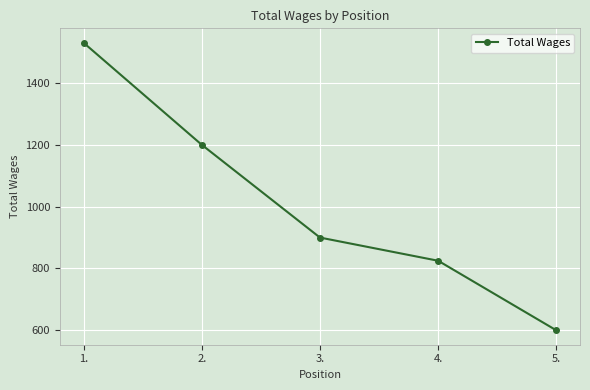

True or false: the data shows 600 at 5..

True